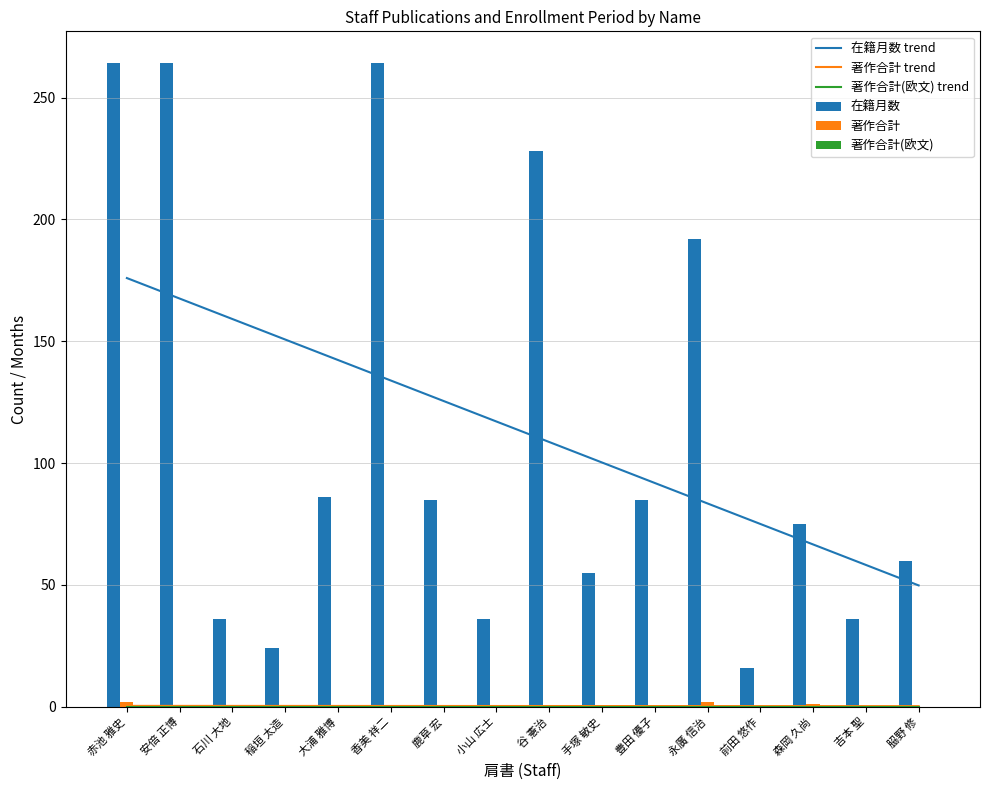

The 在籍月数 trend series shows 196.4 at 小山 広士. True or false?

False